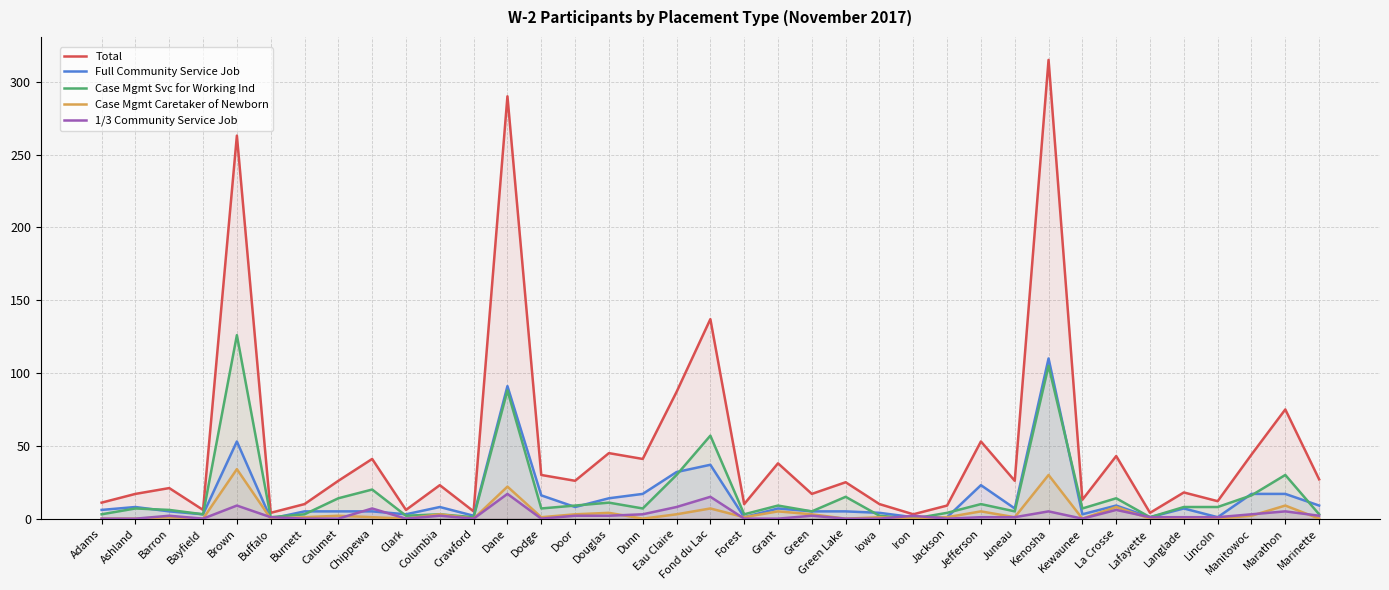

Count the number of categories in the chart.

37